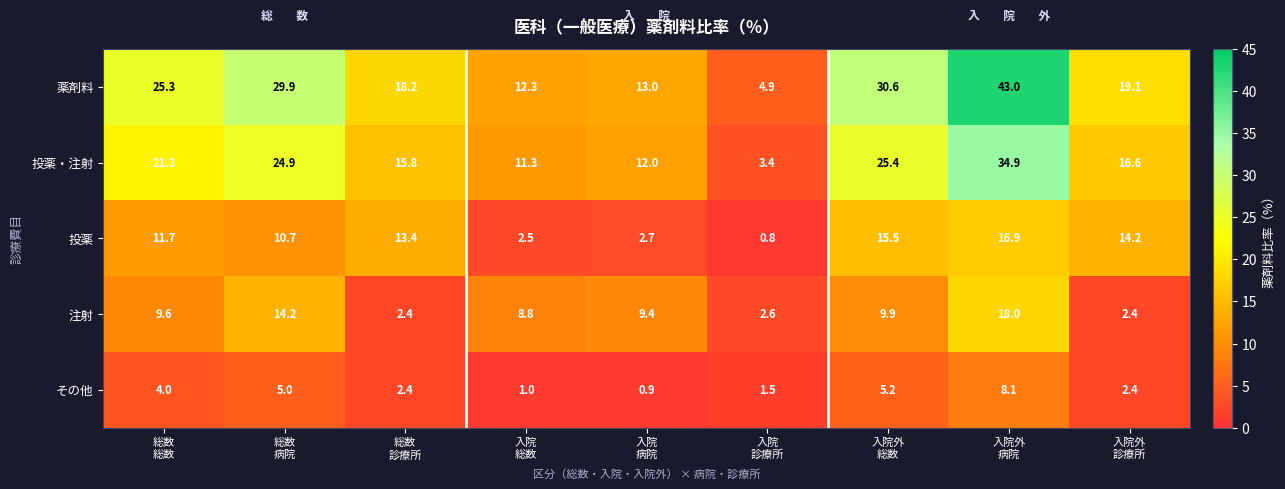

At how many categories does at least one series exceed 2?

9